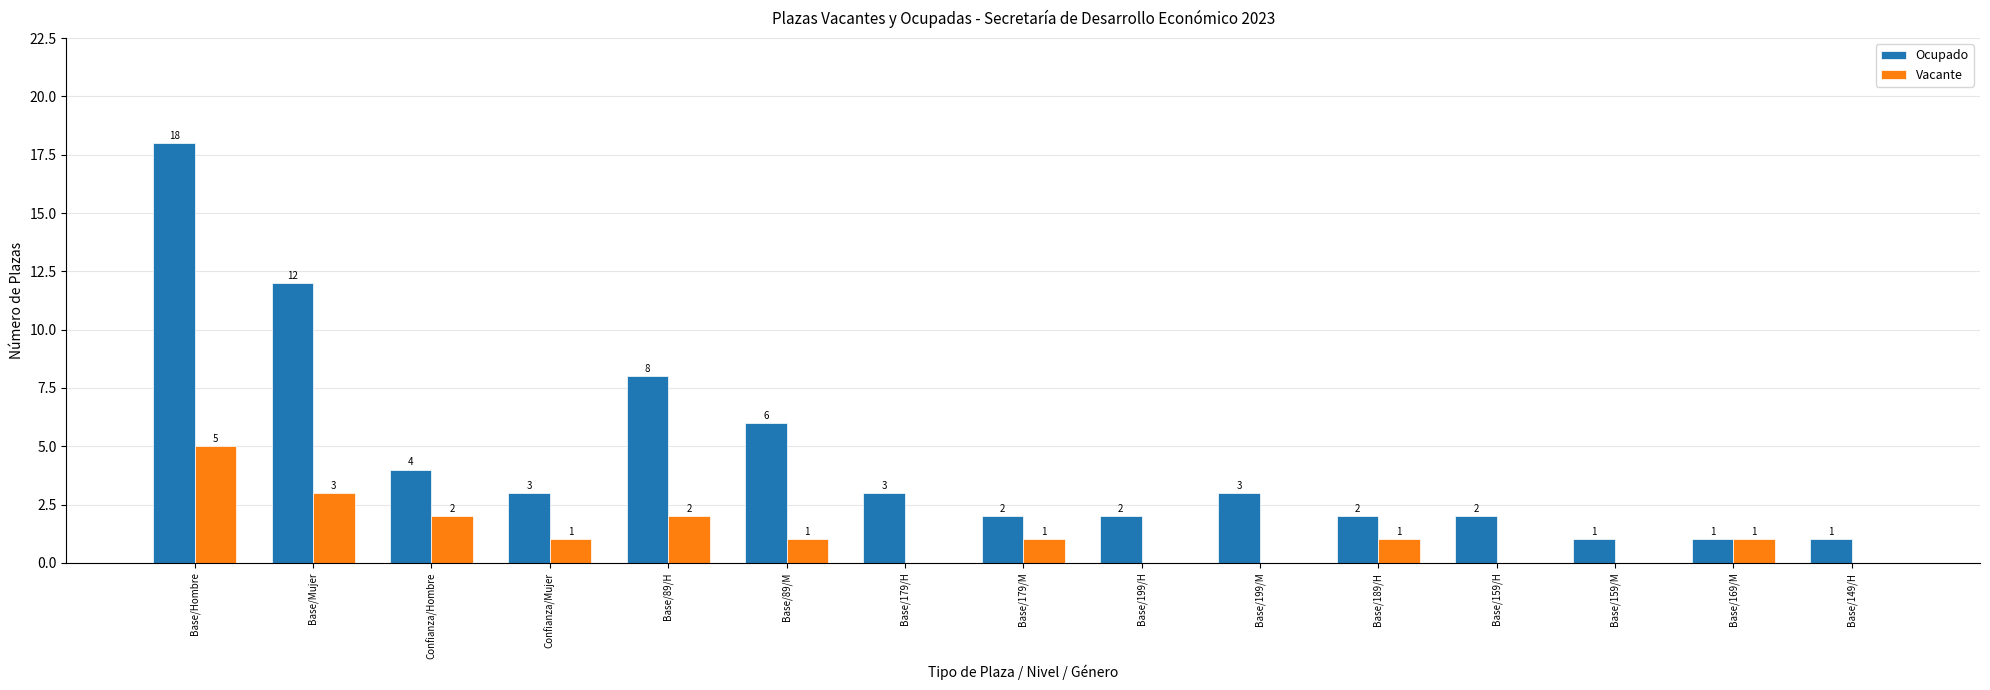

What is the highest value of the Ocupado series?

18